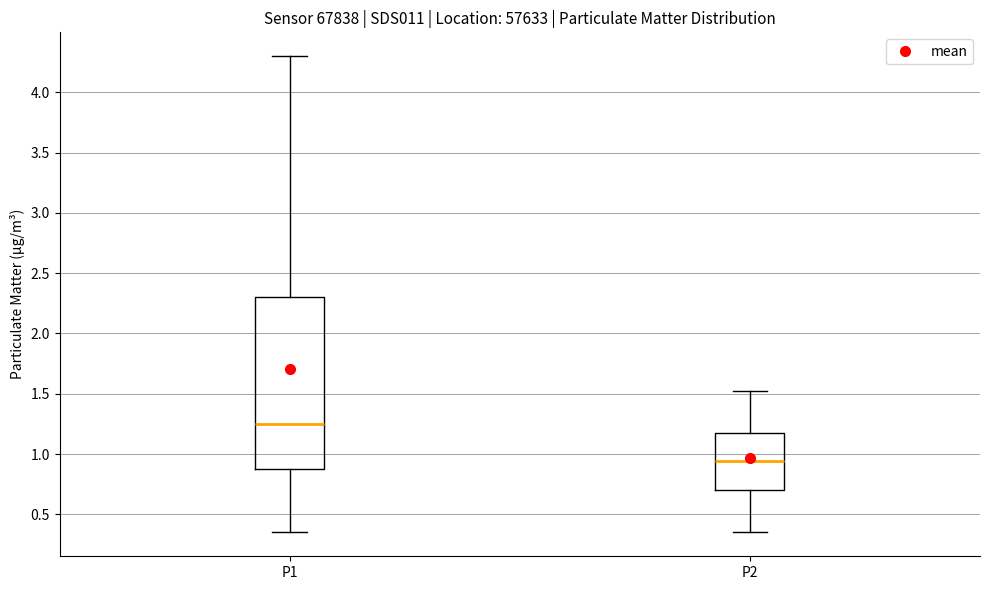

Comparing the boxes themselves (not the whiskers), which one is the tallest?

P1